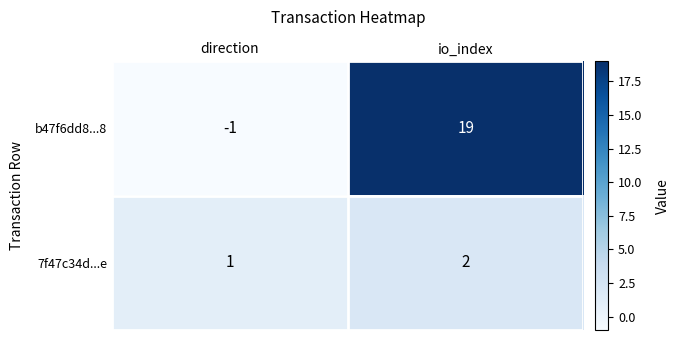

What is the sum of the 7f47c34d...e values at io_index and direction?

3